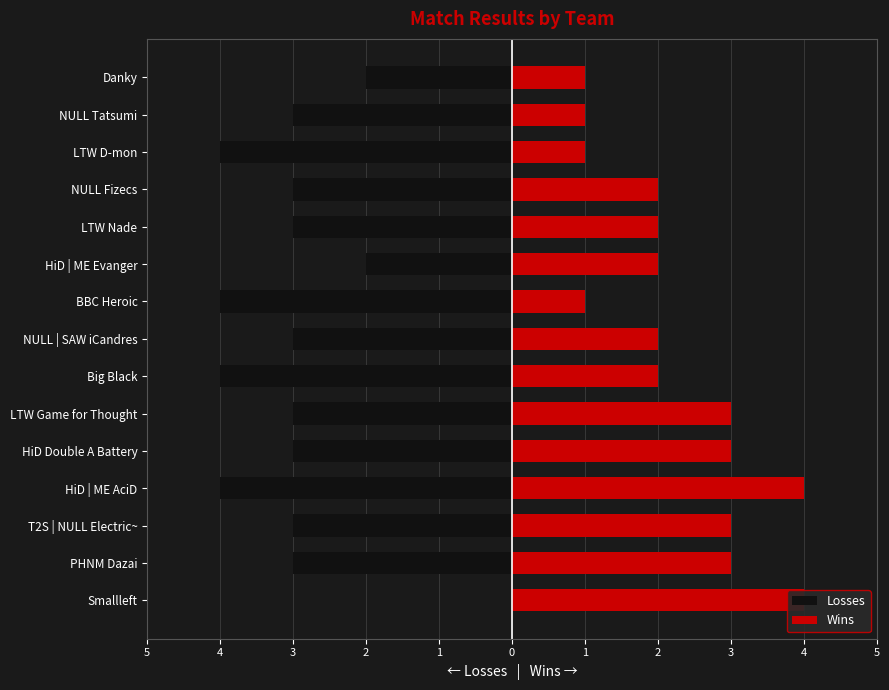

What is the sum of all Losses values?

-44